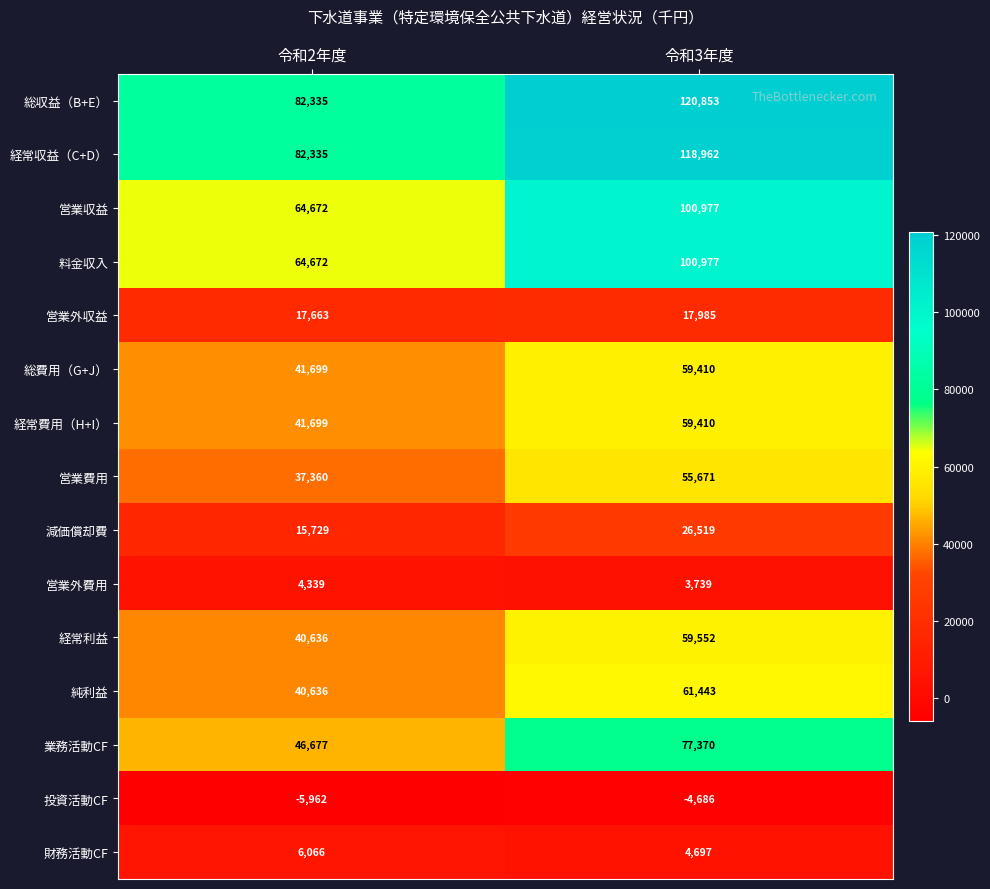

Reading left to right, extract all data points from this chart.

総収益（B+E）: 令和2年度=82335	令和3年度=120853
経常収益（C+D）: 令和2年度=82335	令和3年度=118962
営業収益: 令和2年度=64672	令和3年度=100977
料金収入: 令和2年度=64672	令和3年度=100977
営業外収益: 令和2年度=17663	令和3年度=17985
総費用（G+J）: 令和2年度=41699	令和3年度=59410
経常費用（H+I）: 令和2年度=41699	令和3年度=59410
営業費用: 令和2年度=37360	令和3年度=55671
減価償却費: 令和2年度=15729	令和3年度=26519
営業外費用: 令和2年度=4339	令和3年度=3739
経常利益: 令和2年度=40636	令和3年度=59552
純利益: 令和2年度=40636	令和3年度=61443
業務活動CF: 令和2年度=46677	令和3年度=77370
投資活動CF: 令和2年度=-5962	令和3年度=-4686
財務活動CF: 令和2年度=6066	令和3年度=4697